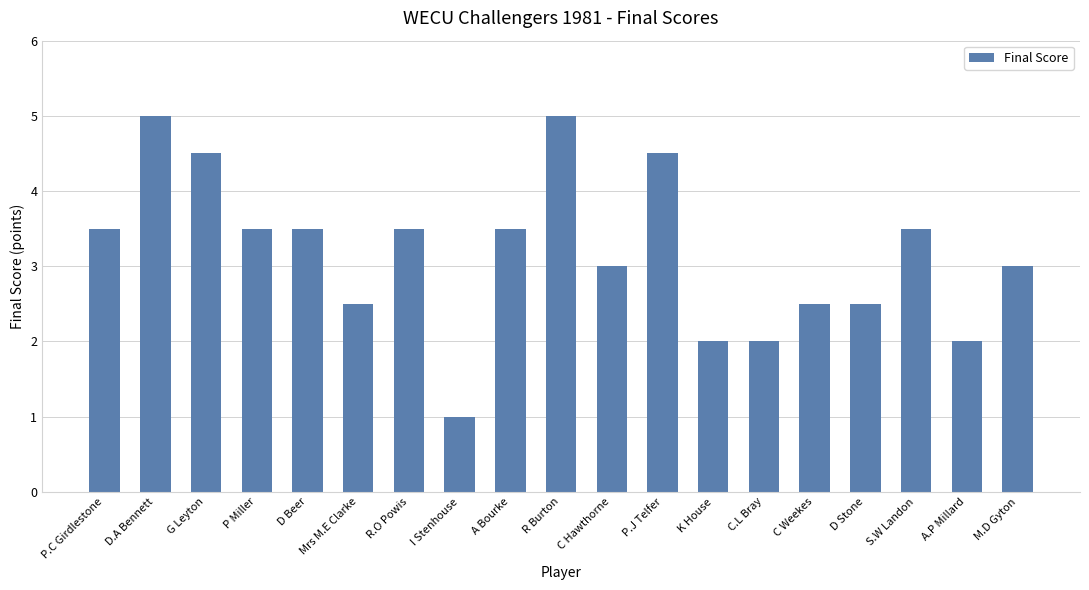

What is the difference between the maximum and second lowest values?

3.0